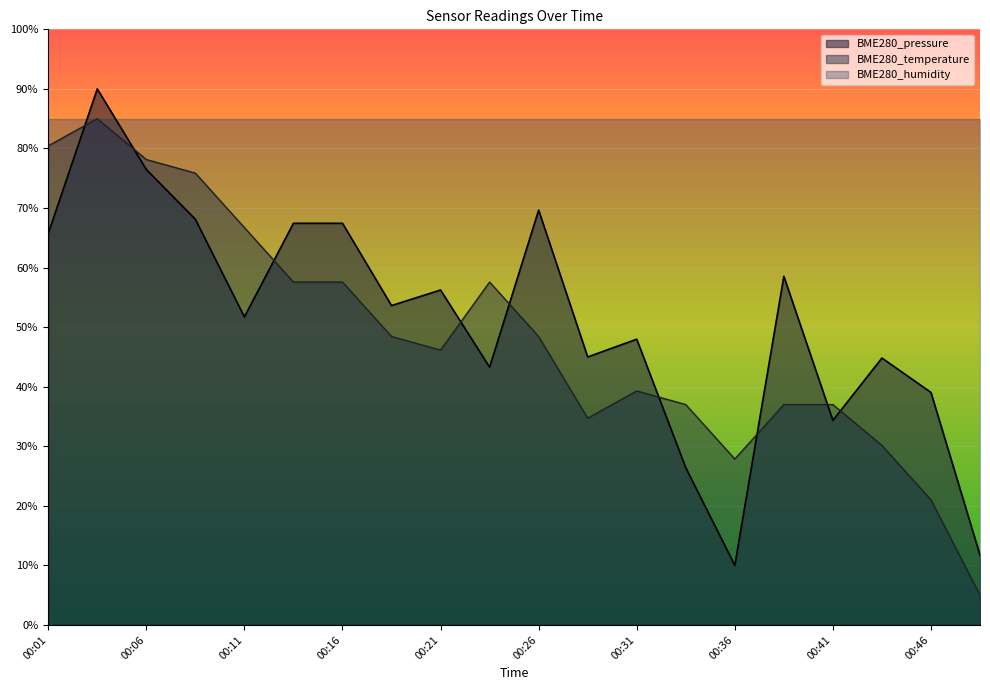

What is the difference between the maximum and minimum values in the BME280_temperature series?

80.0